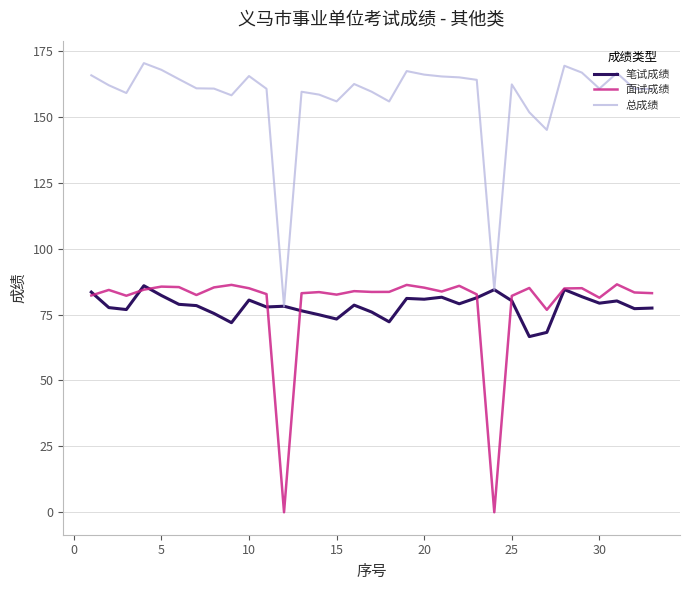

What is the greatest value displayed?

170.4